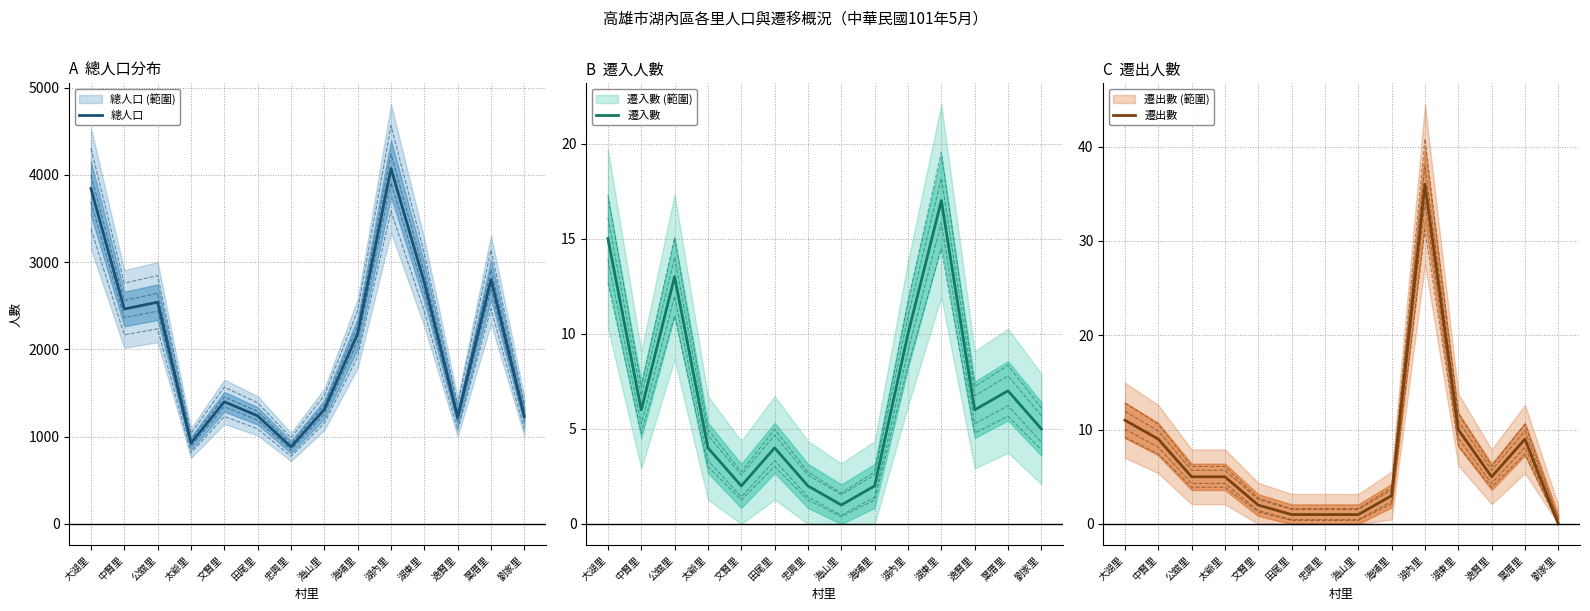

What is the value of the 遷出數 point at the 2nd from the left?

9